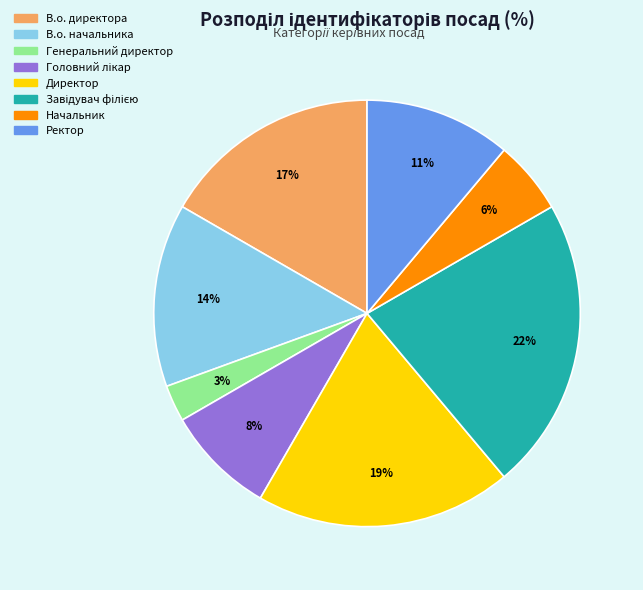

The Начальник slice represents 17% of the pie. True or false?

False